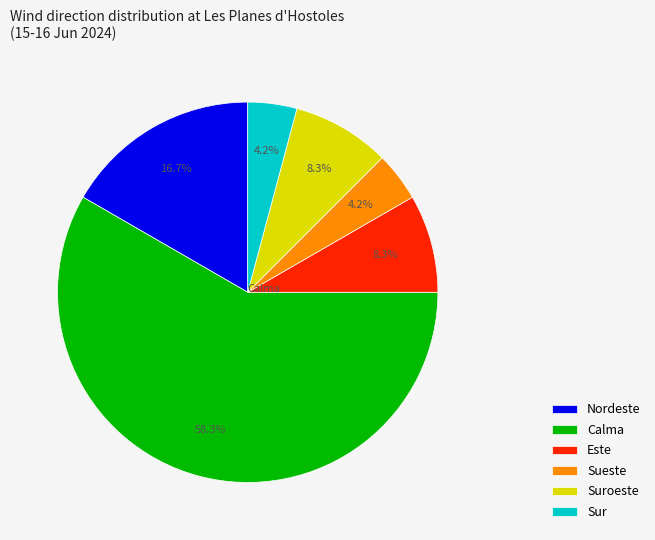

To the nearest percent, what is the combined percentage of Nordeste and Este?

25%